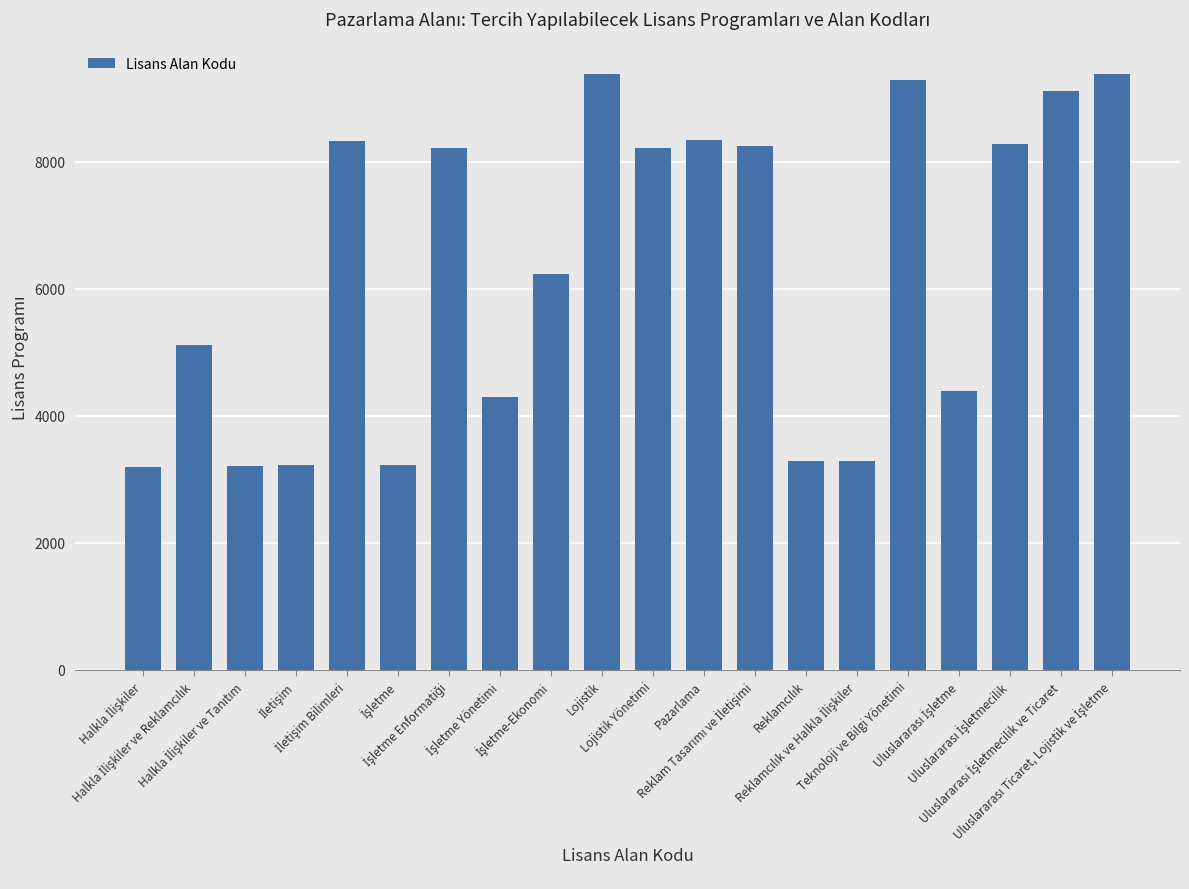

What is the greatest value displayed?

9378